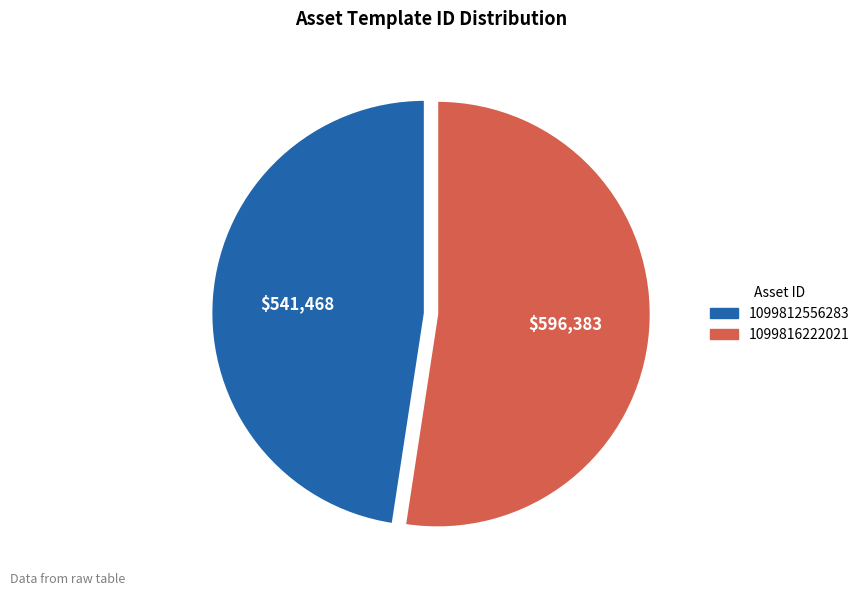

Rank the categories by value from highest to lowest.

1099816222021, 1099812556283